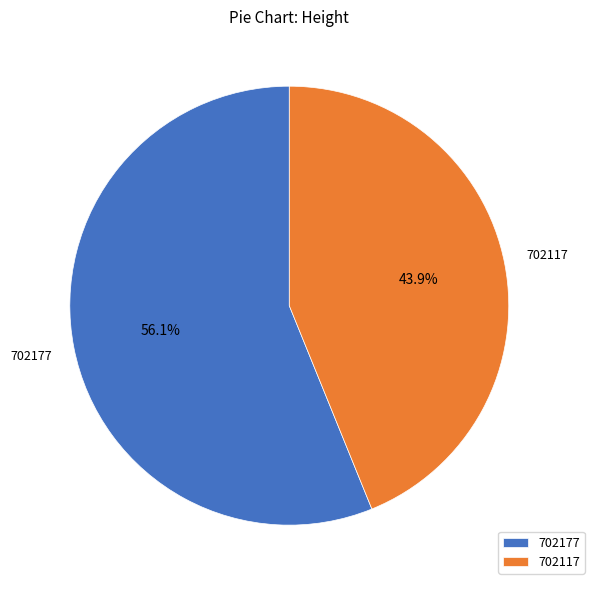

Count the number of slices in the pie.

2